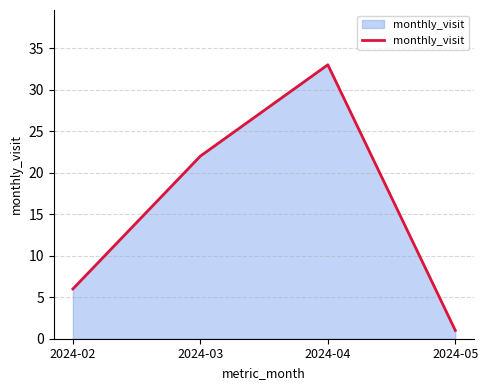

Read the value at 2024-04, to the nearest 10.

30